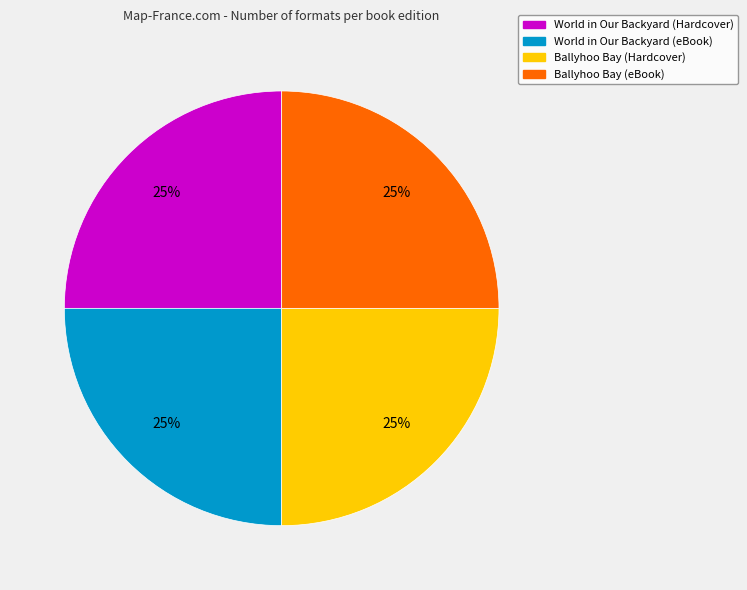

How many segments does this pie chart have?

4